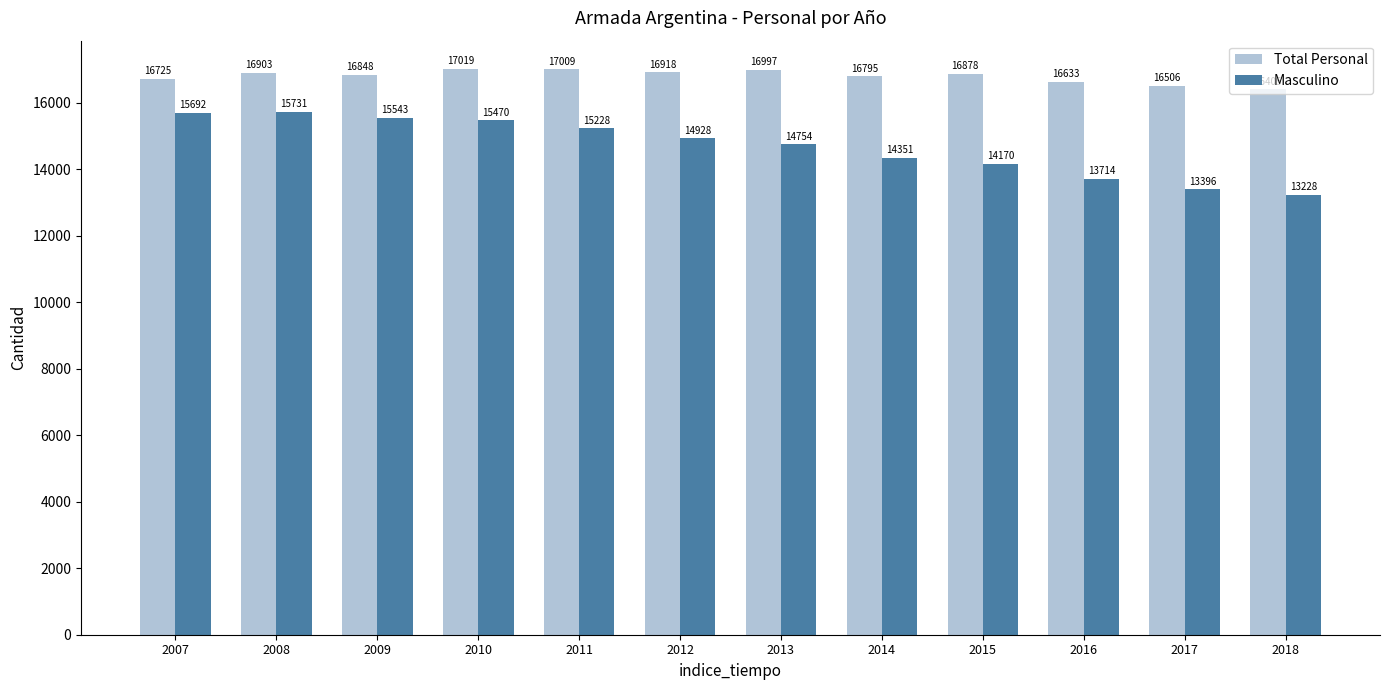

What is the difference between the highest and lowest values at 2007?

1033